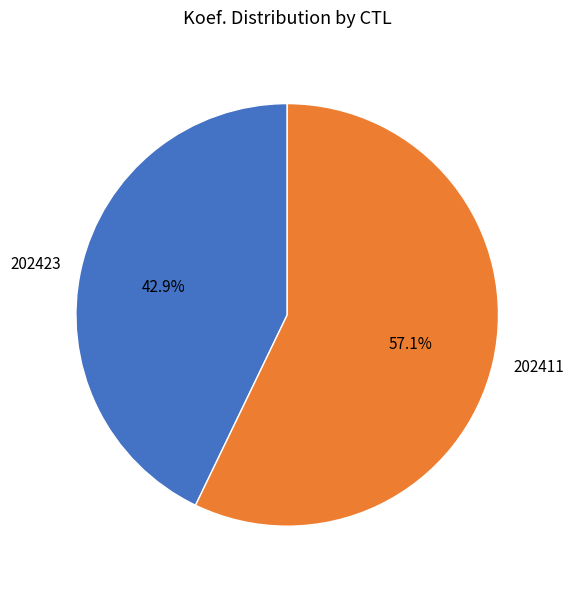

To the nearest percent, what is the difference between the 202423 and 202411 slice percentages?

14%